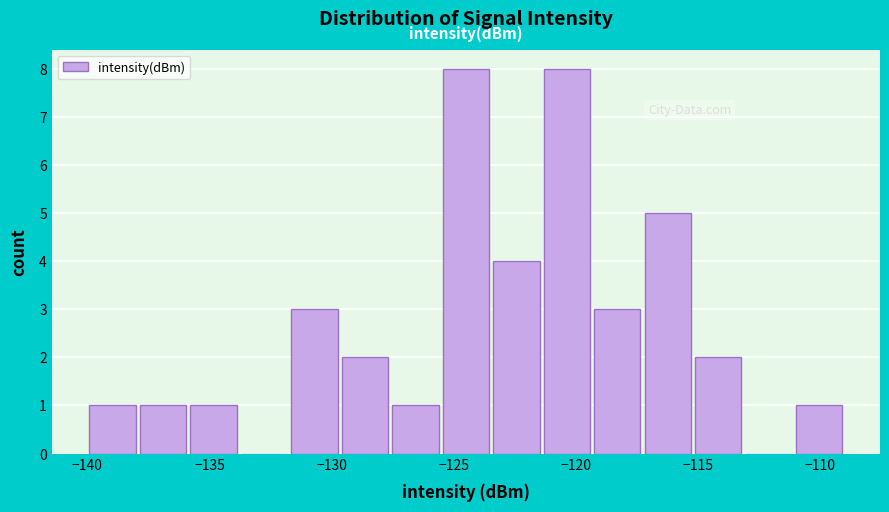

Reading left to right, list every bar in this chart as the range it spans on the x-axis followed by its height. Neither the bar edges nor the heights are printed on the chart, so give them approximately, as read against the axes.

-140.0 to -138.0: 1
-138.0 to -136.0: 1
-136.0 to -134.0: 1
-134.0 to -131.5: 0
-131.5 to -129.5: 3
-129.5 to -127.5: 2
-127.5 to -125.5: 1
-125.5 to -123.5: 8
-123.5 to -121.5: 4
-121.5 to -119.5: 8
-119.5 to -117.5: 3
-117.5 to -115.0: 5
-115.0 to -113.0: 2
-113.0 to -111.0: 0
-111.0 to -109.0: 1